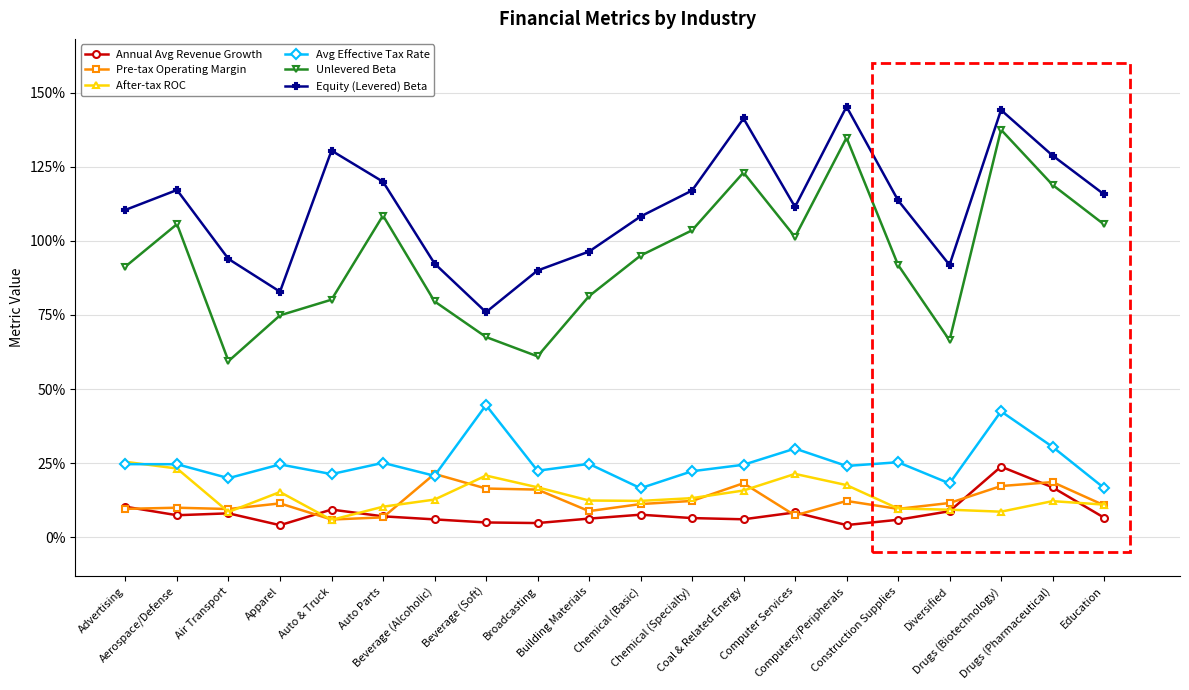

What is the label of the 16th point from the right?

Auto & Truck